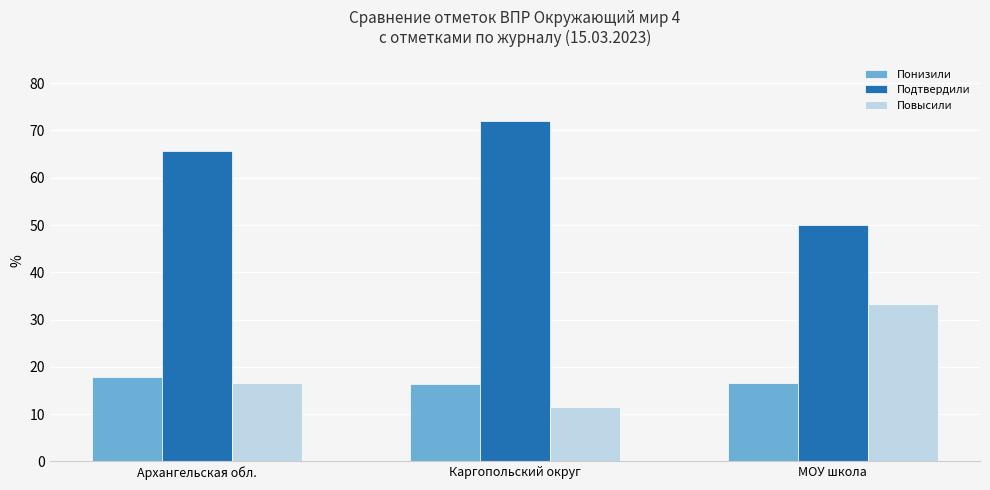

List the labels in order of Подтвердили value, largest first.

Каргопольский округ, Архангельская обл., МОУ школа